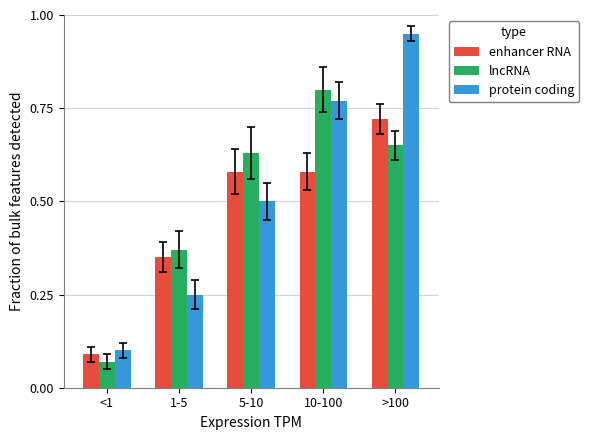

Count the enhancer RNA values in the range 0 to 1.

5